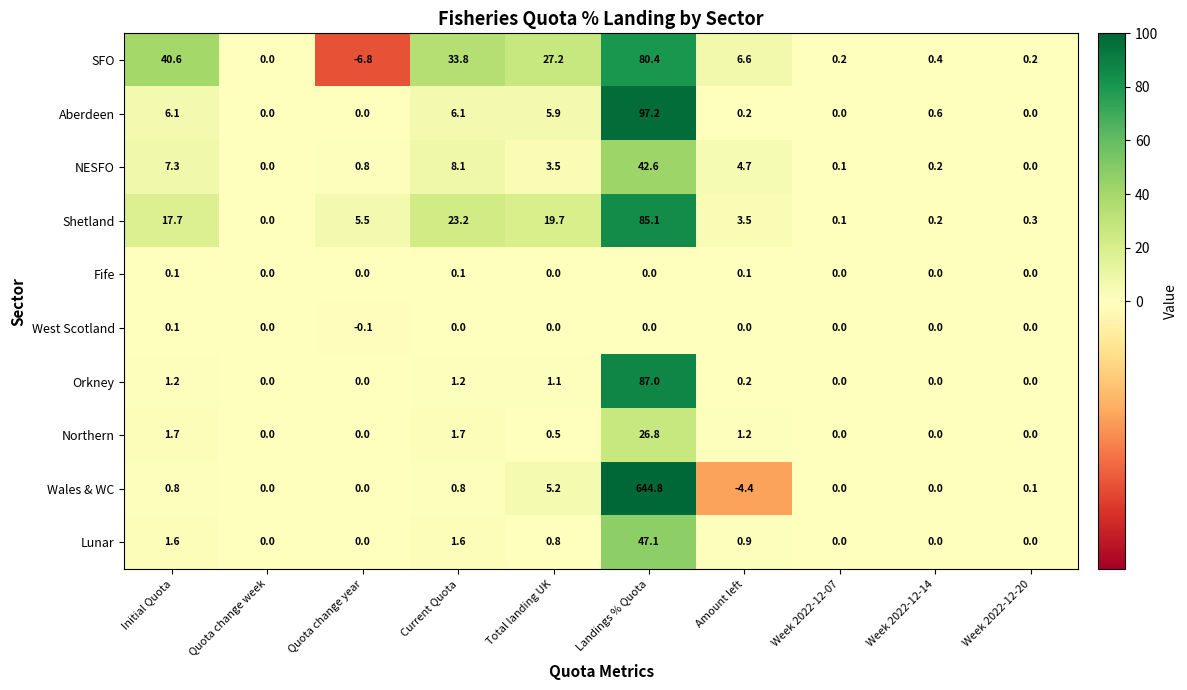

How many West Scotland values are between 0 and 1?

9